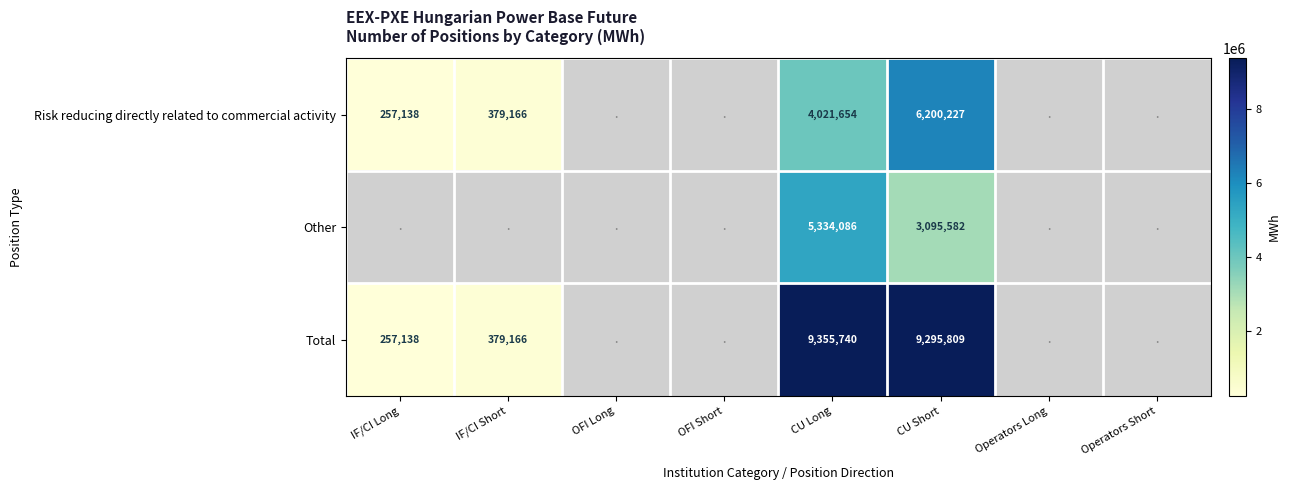

Rank the series at CU Short from lowest to highest value.

Other, Risk reducing directly related to commercial activity, Total